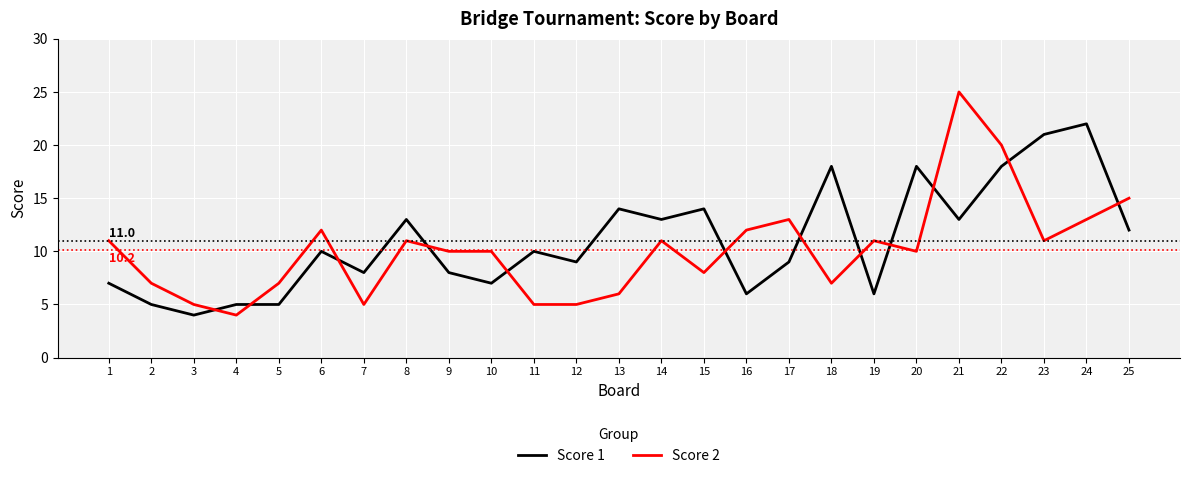

What is the difference between the Score 2 values at 16 and 1?

1